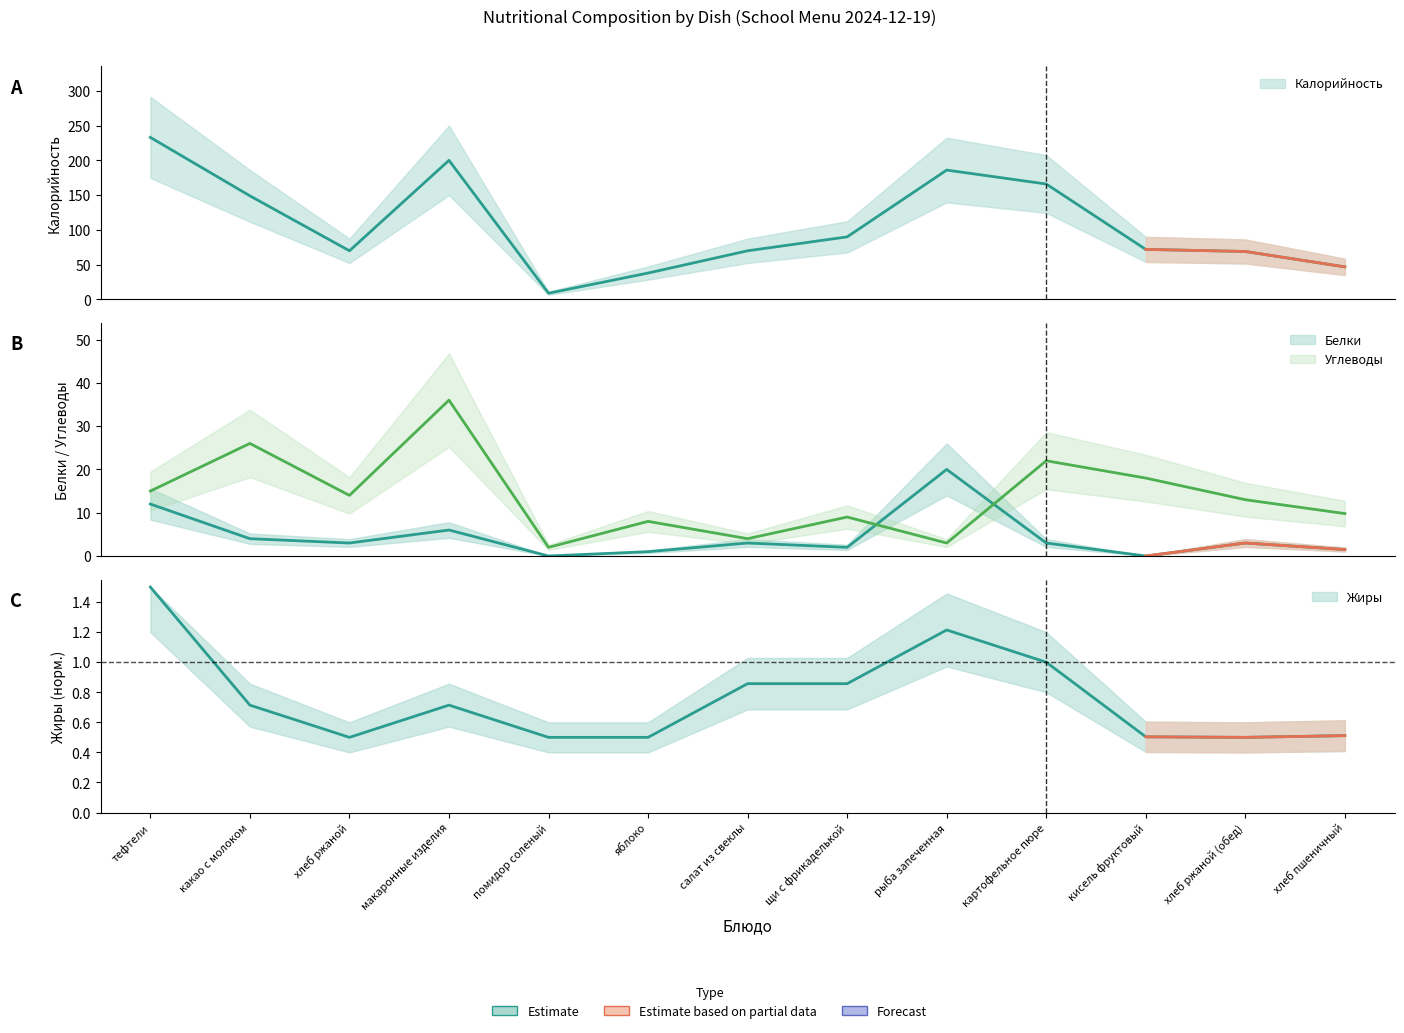

Which series has the widest spread of values?

Калорийность